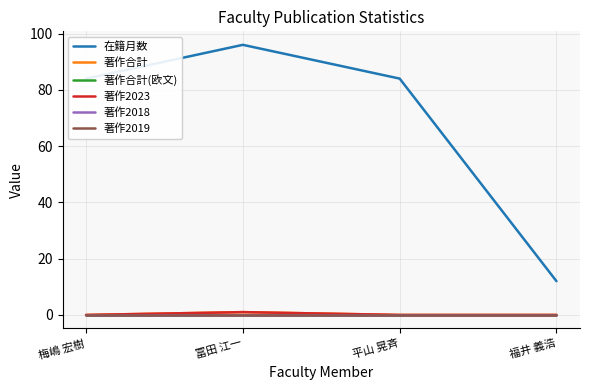

Is the value of 在籍月数 at 梅嶋 宏樹 greater than the value of 著作合計 at 冨田 江一?

Yes